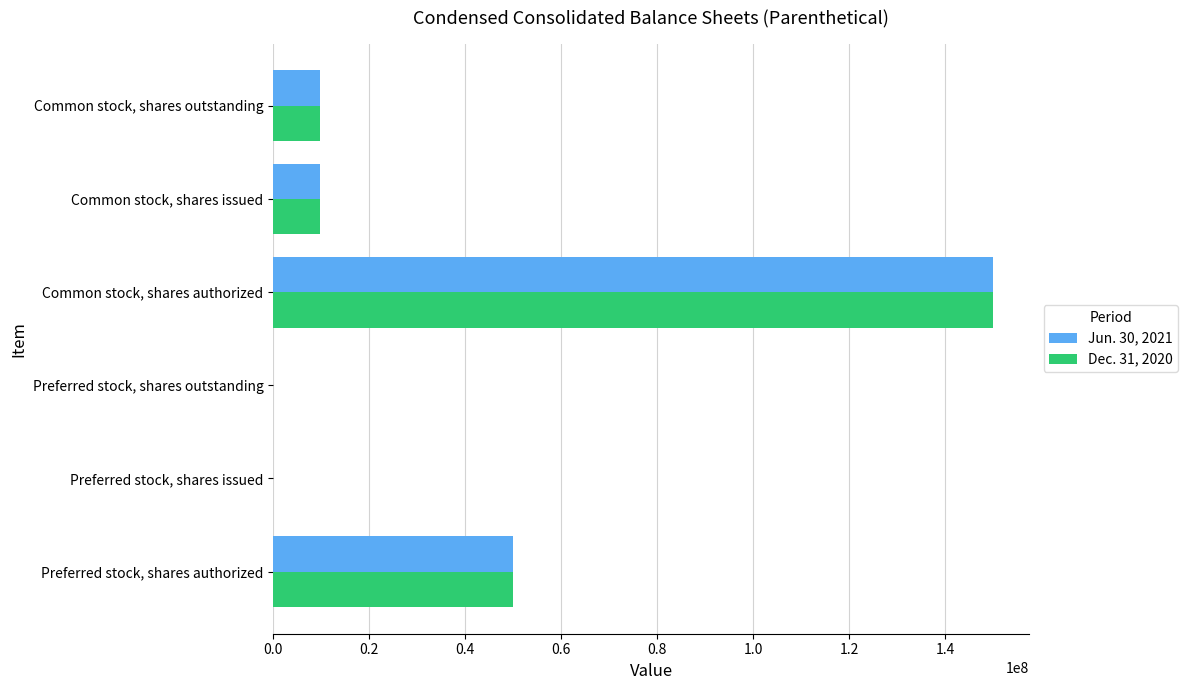

What is the greatest value displayed?

150000000